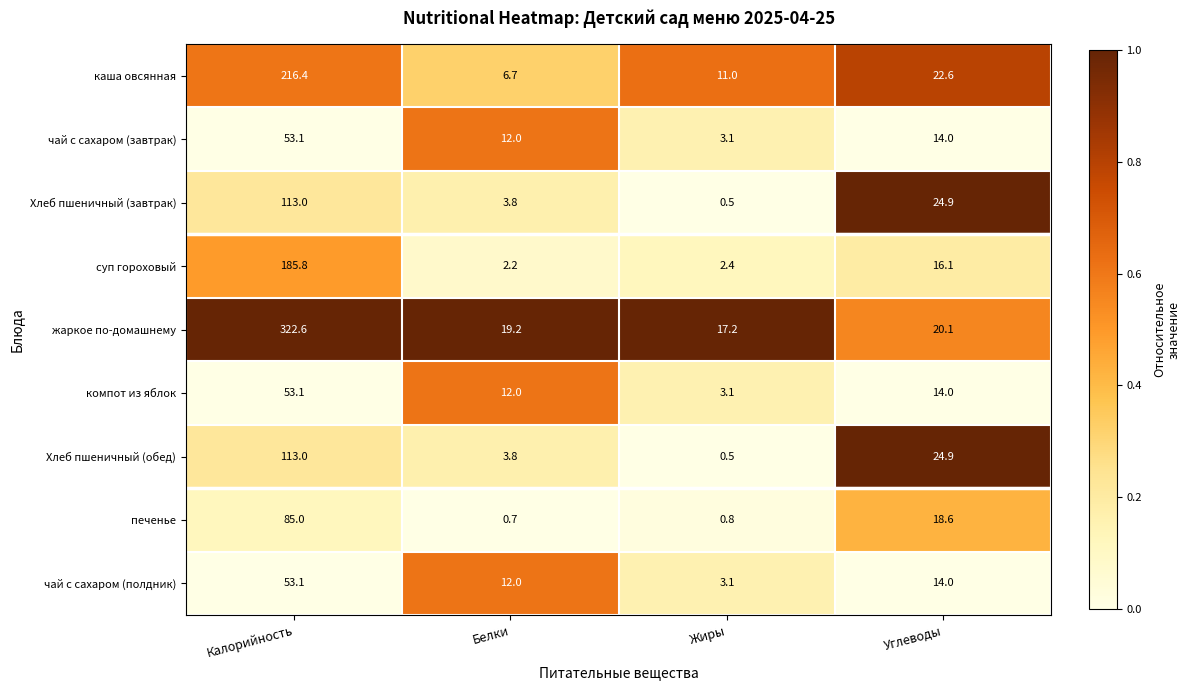

Which series has the widest spread of values?

жаркое по-домашнему